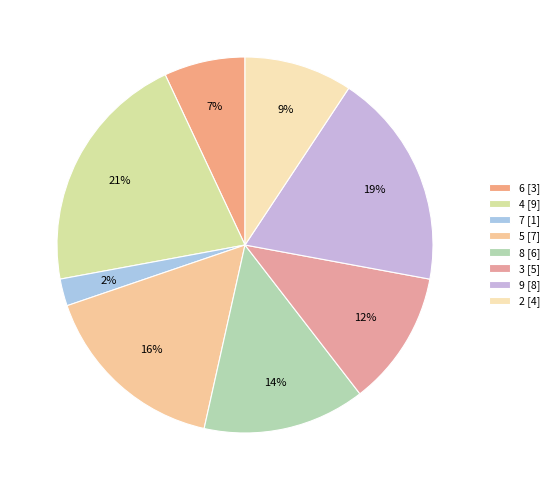

How many slices are in this pie chart?

8